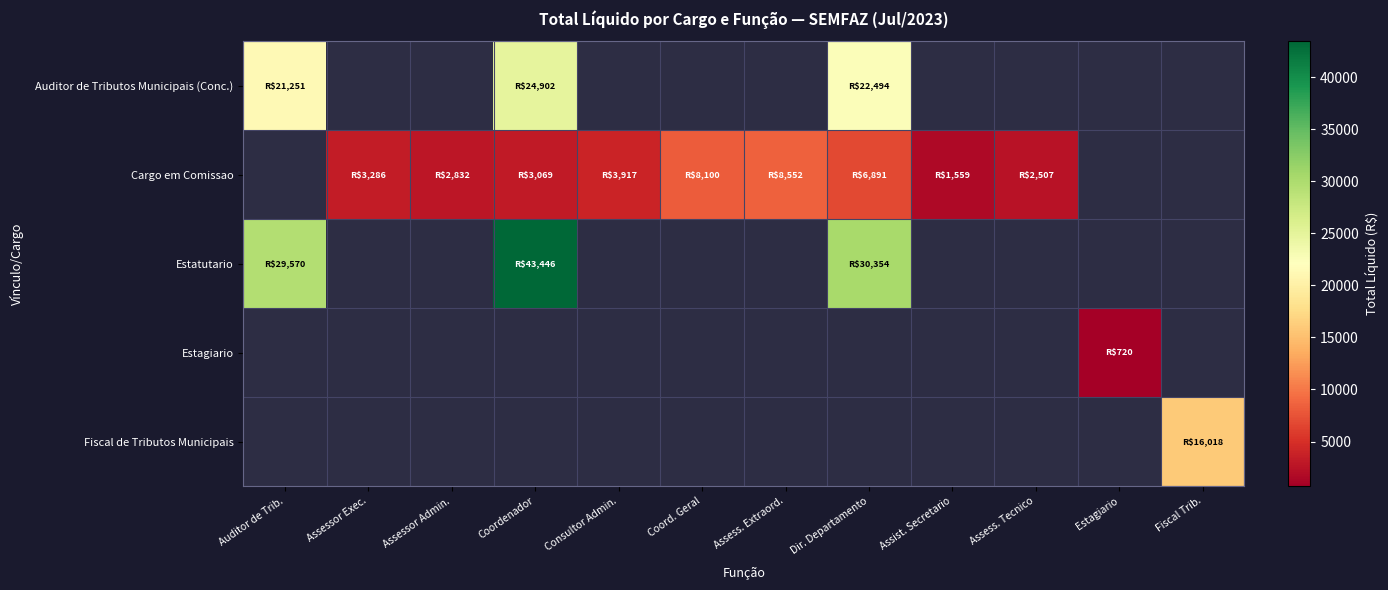

At how many categories does at least one series exceed 10041?

4